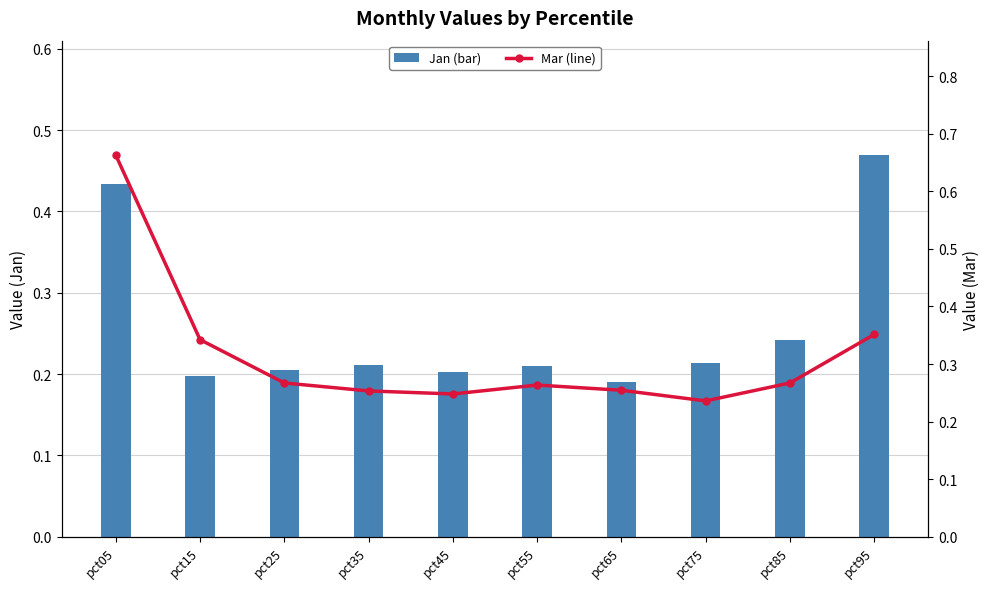

How many Jan (bar) values are between 0 and 1?

10